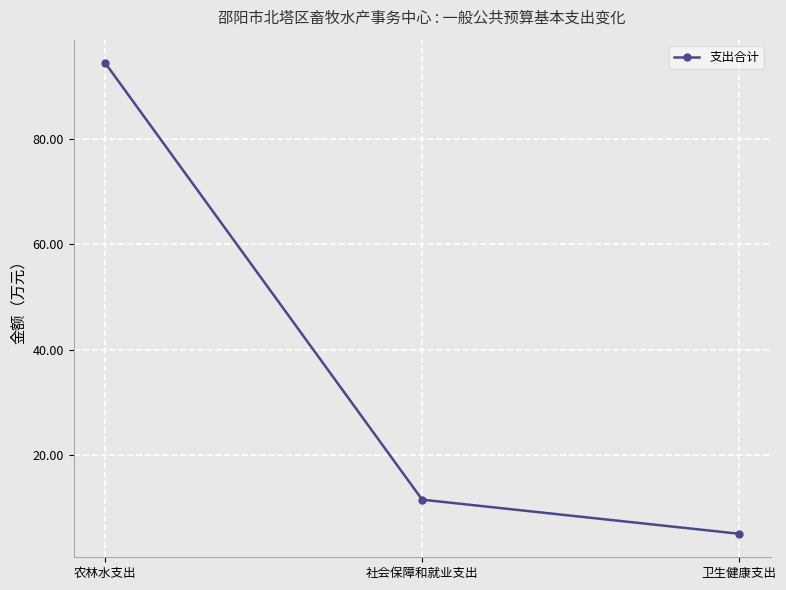

What is the change in value from 农林水支出 to 卫生健康支出?

-89.2